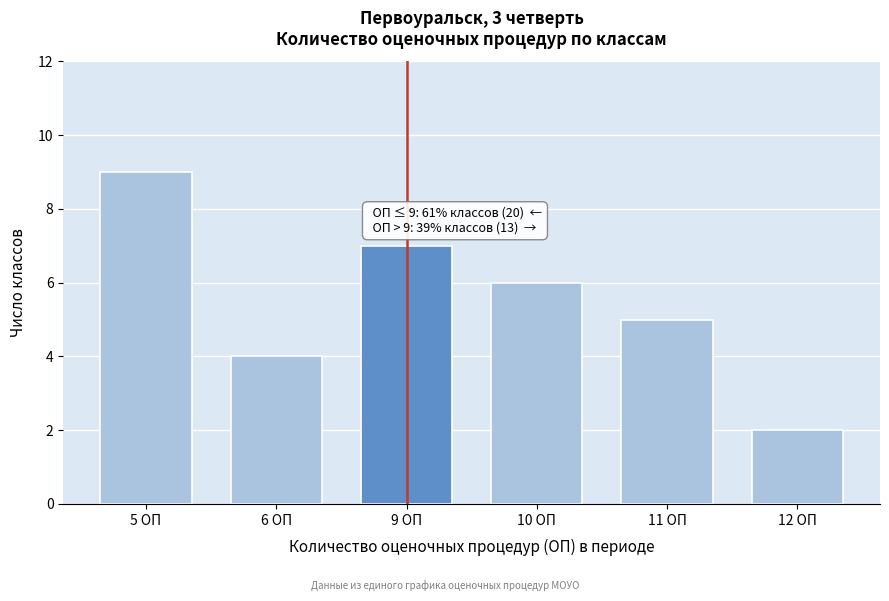

Reading left to right, what are all the values shown in this chart?

5 ОП=9	6 ОП=4	9 ОП=7	10 ОП=6	11 ОП=5	12 ОП=2